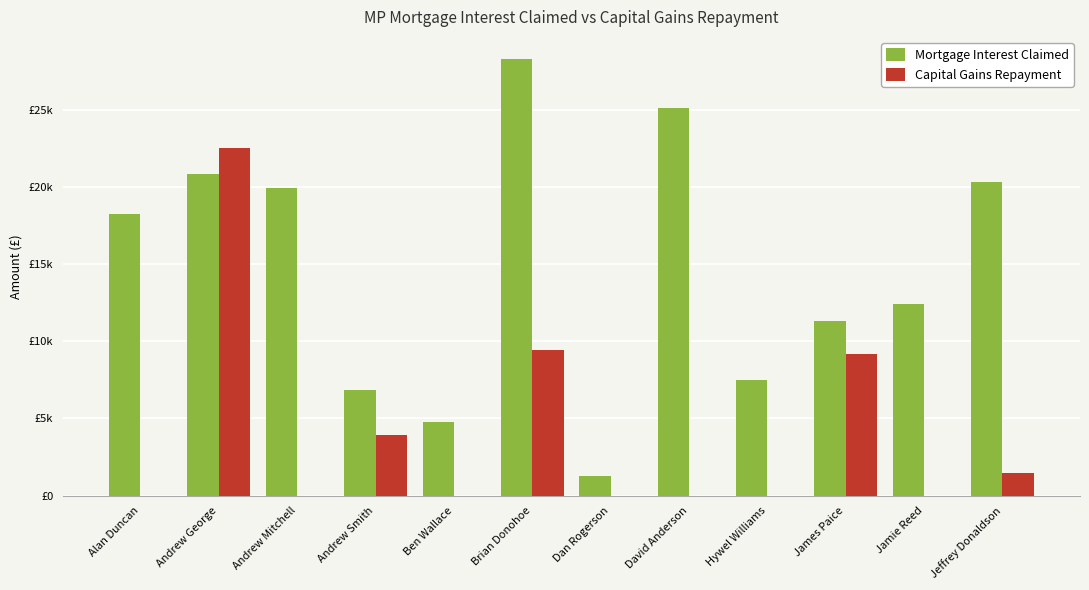

What is the sum of the Mortgage Interest Claimed values at Ben Wallace and Hywel Williams?

12277.3